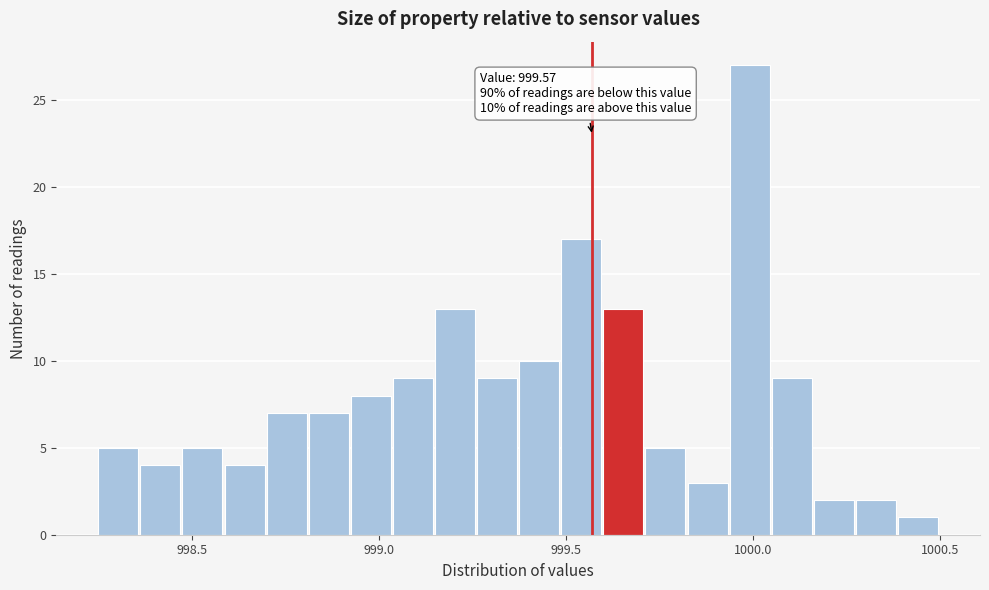

Around what value on the x-axis is the tallest bar? Give the approximate position of its centre, as read against the axis.

1000.00